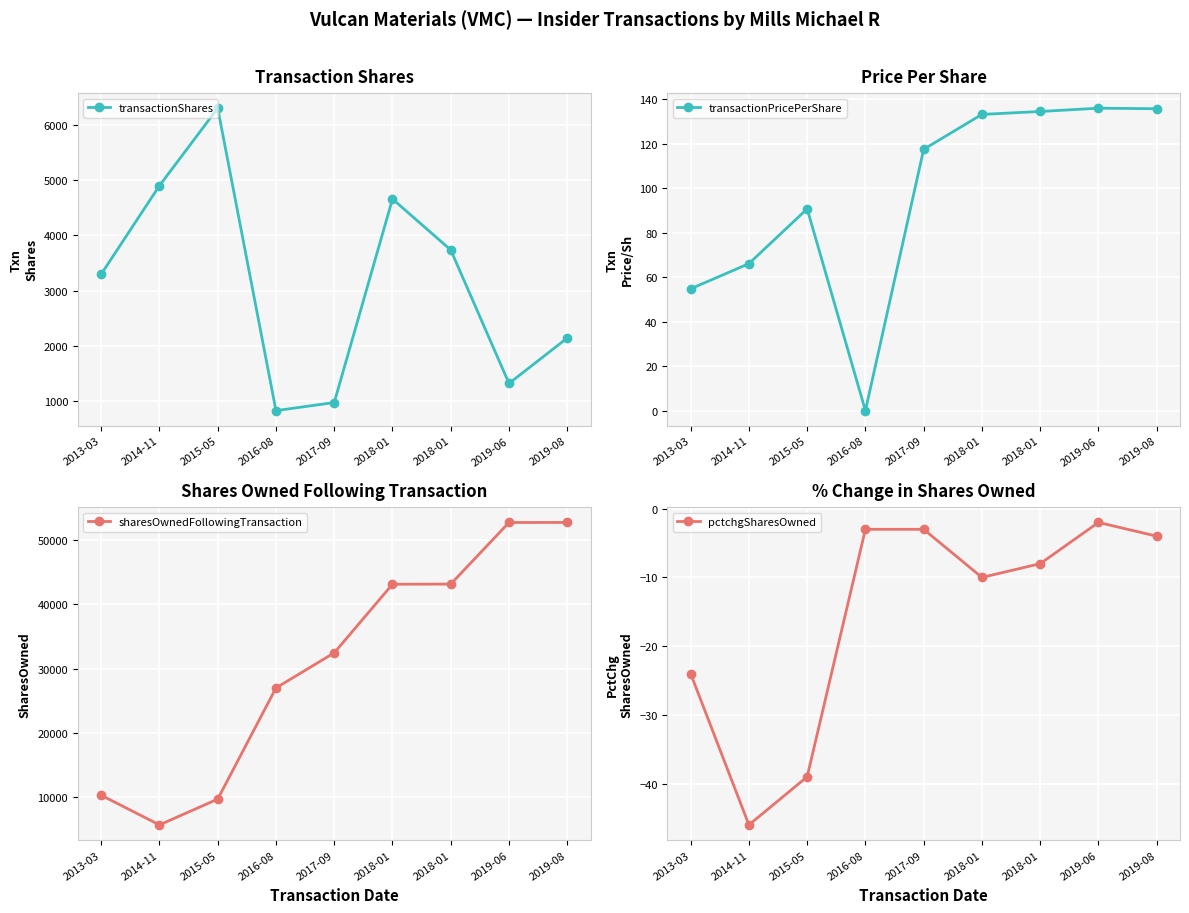

How many interior local peaks does the transactionShares series have?

2